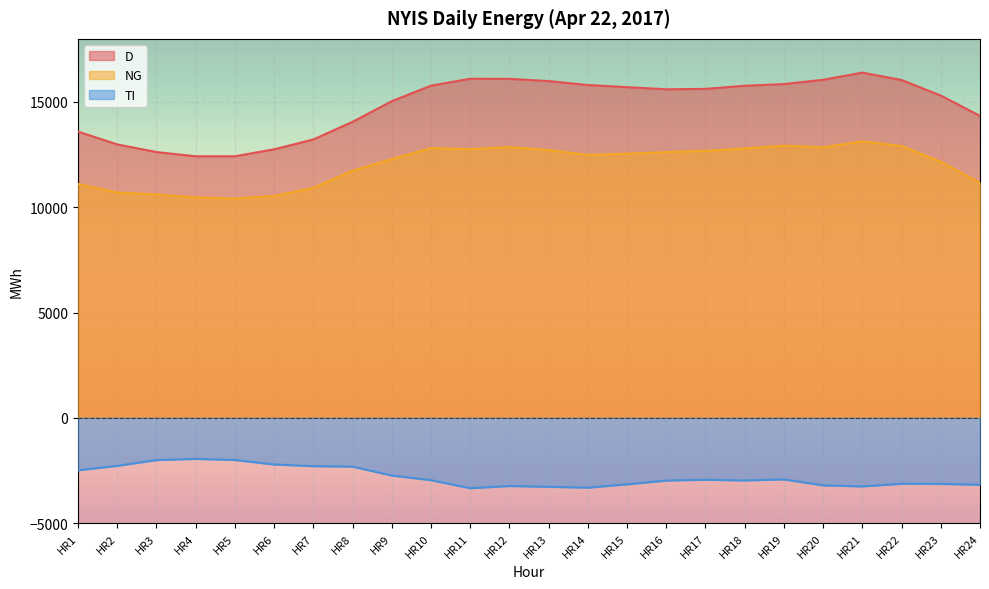

True or false: TI and D intersect in this chart.

False